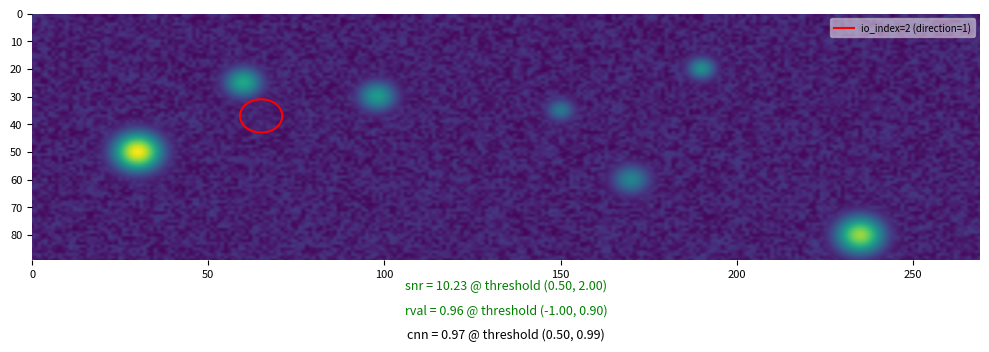

The value of 4146f53ed20060aa68bc469bf2db029aaf63681 at io_index is 2. True or false?

True